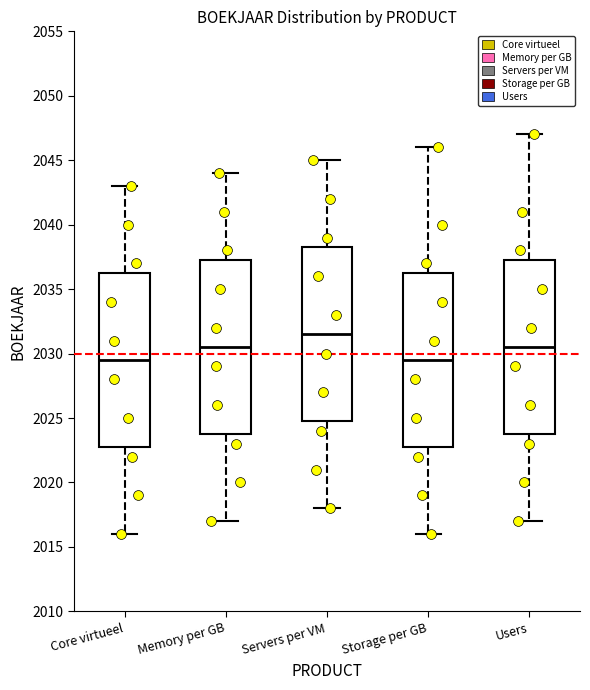

Reading left to right, read every box against the y-axis: the position of its median line, the range the box covers, and the ends of its whiskers. The values are not printed on the chart, so give them approximately, as read against the axis.

Core virtueel: median 2029.5, box 2023.0 to 2036.5, whiskers 2016.0 to 2043.0
Memory per GB: median 2030.5, box 2024.0 to 2037.5, whiskers 2017.0 to 2044.0
Servers per VM: median 2031.5, box 2025.0 to 2038.5, whiskers 2018.0 to 2045.0
Storage per GB: median 2029.5, box 2023.0 to 2036.5, whiskers 2016.0 to 2046.0
Users: median 2030.5, box 2024.0 to 2037.5, whiskers 2017.0 to 2047.0